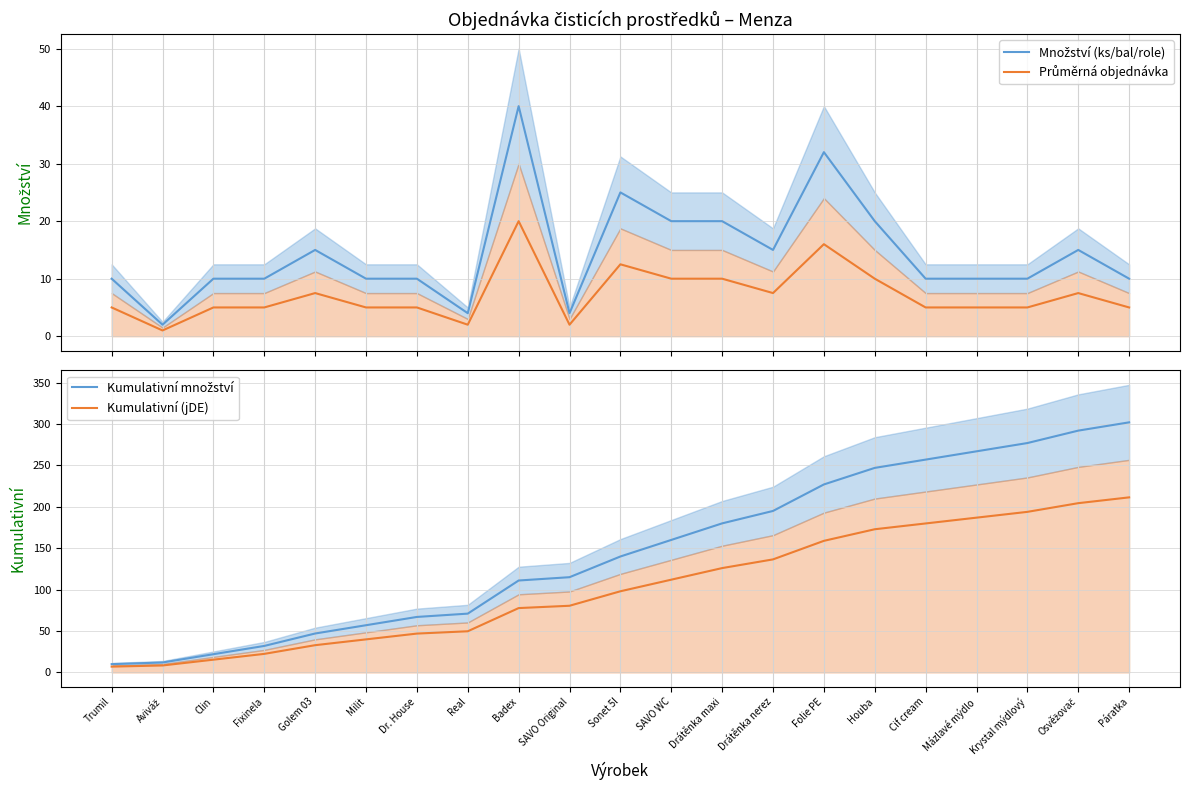

True or false: Průměrná objednávka has more than 0 points higher than both neighbors.

True